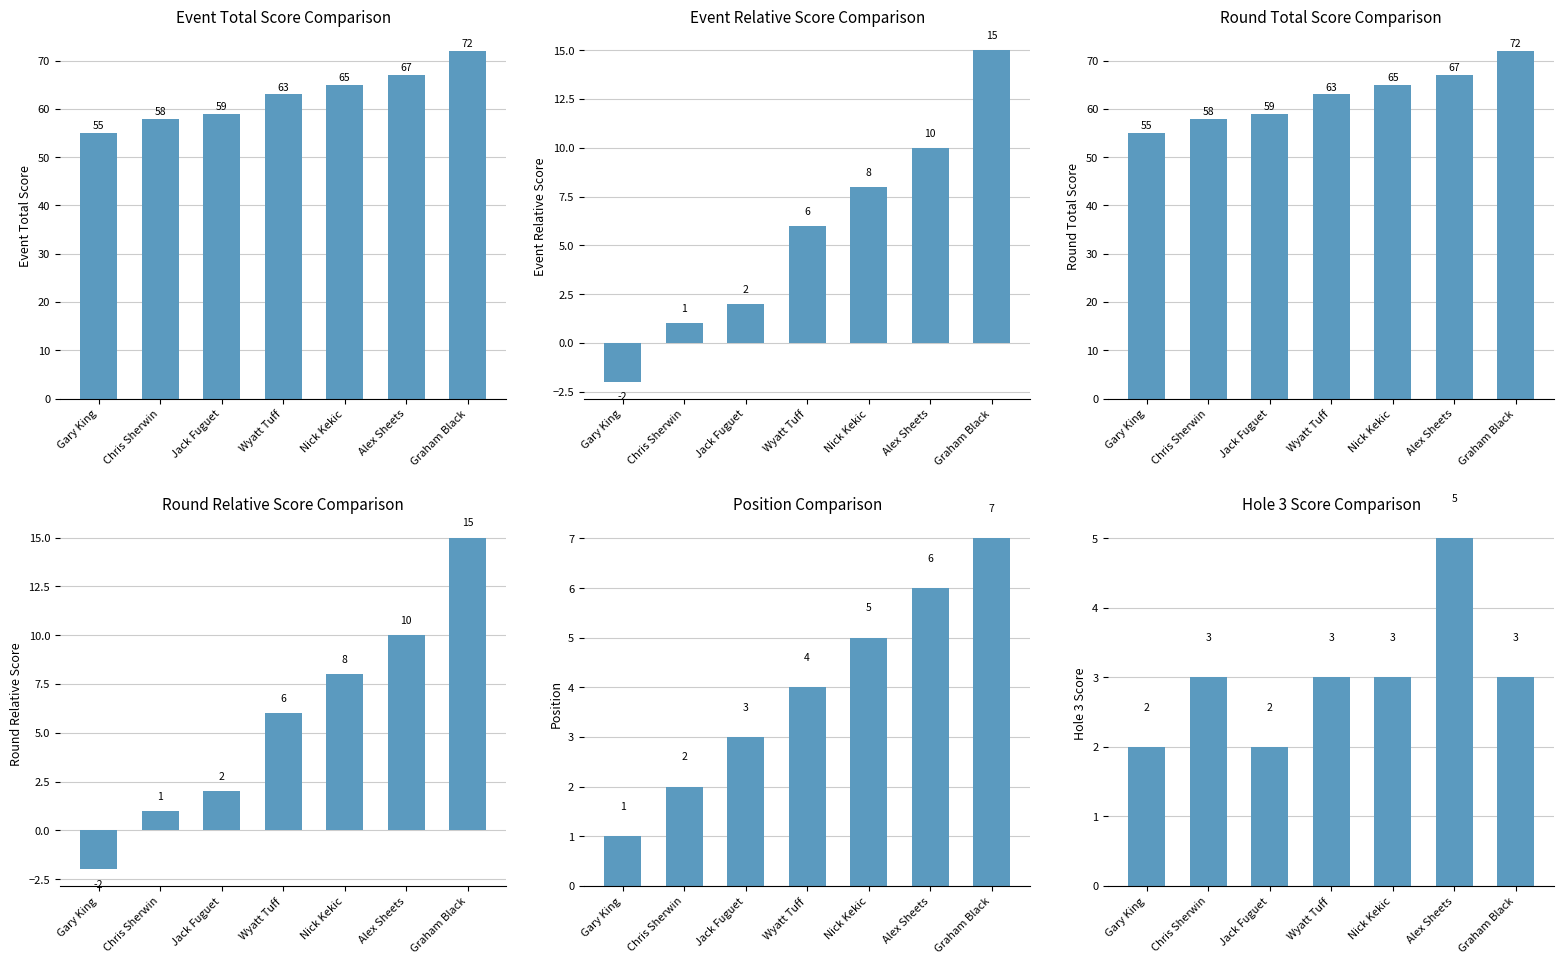

Rank the series by their maximum value, from lowest to highest.

hole_3_score, position, event_relative_score, round_relative_score, event_total_score, round_total_score